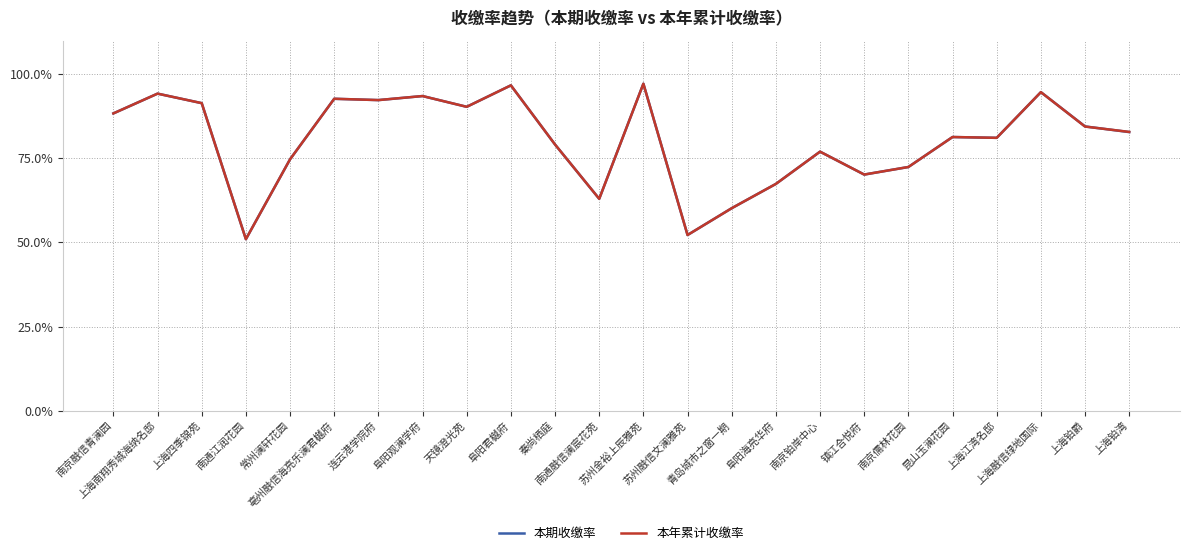

What is the minimum value shown in the chart?

51.0